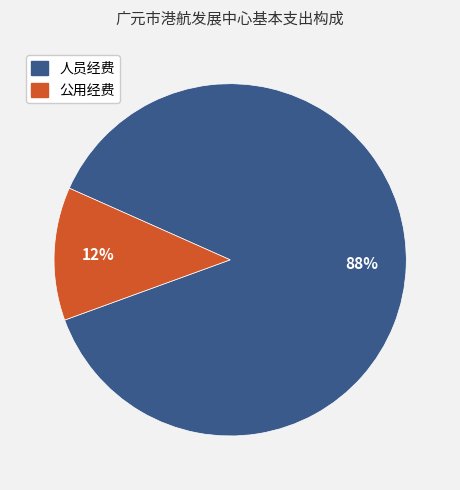

Between 人员经费 and 公用经费, which is larger?

人员经费